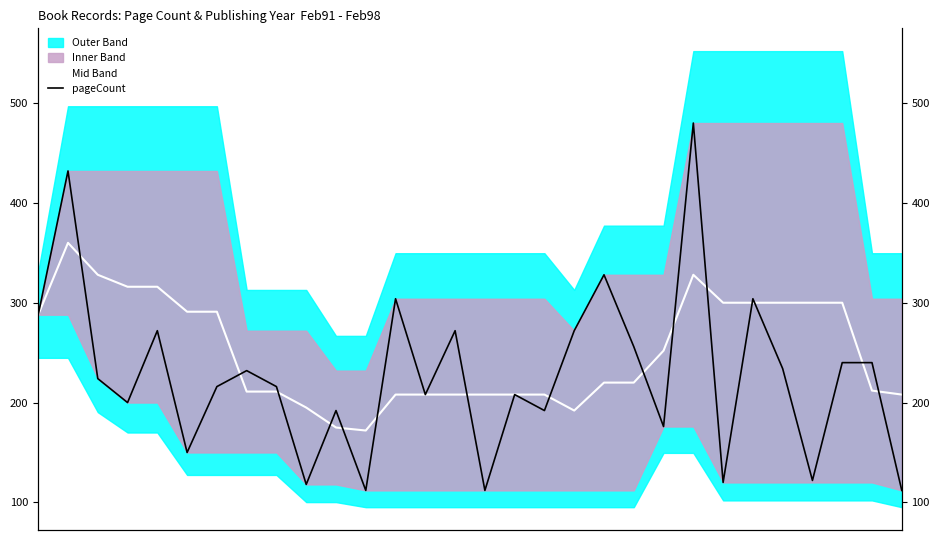

What is the minimum value for Mid Band?

172